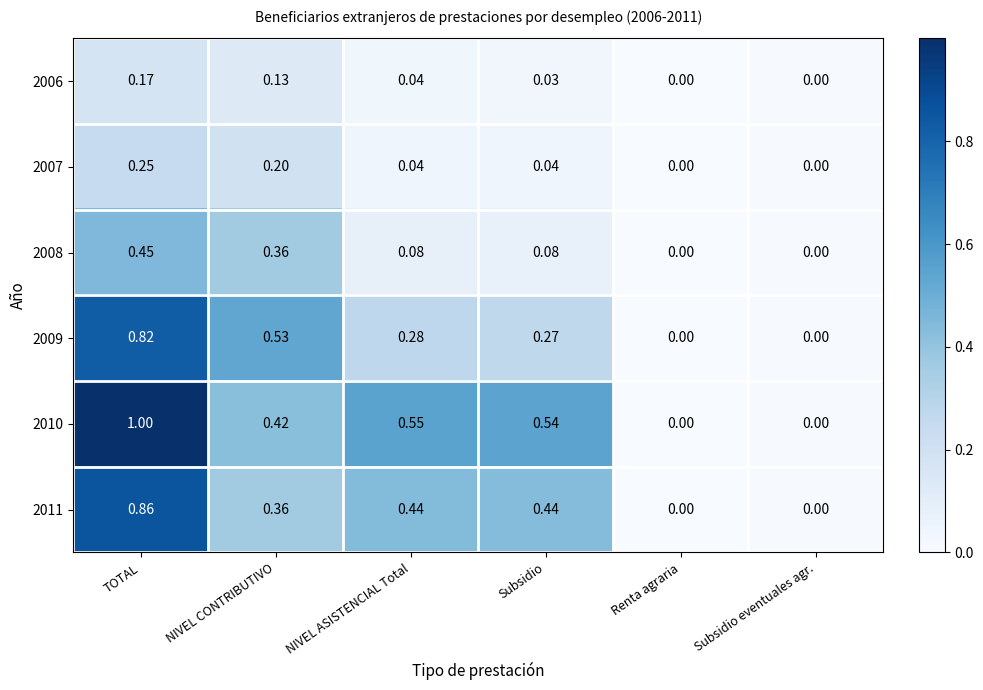

Is the value of 2006 at NIVEL CONTRIBUTIVO greater than the value of 2008 at NIVEL ASISTENCIAL Total?

Yes